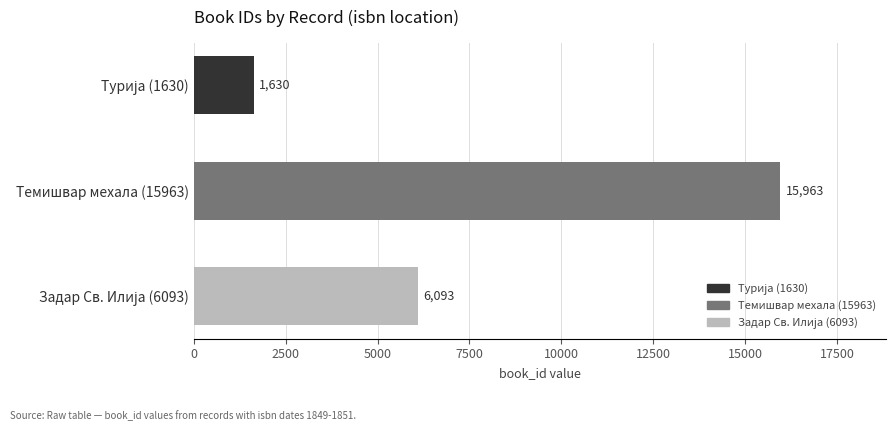

The value at Темишвар мехала (15963) is 15963. True or false?

True